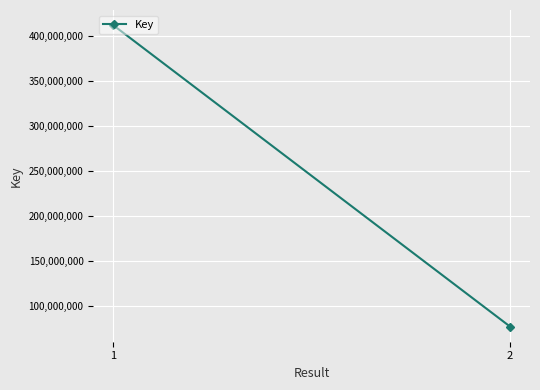

Is this an area chart (filled region under the line)?

No